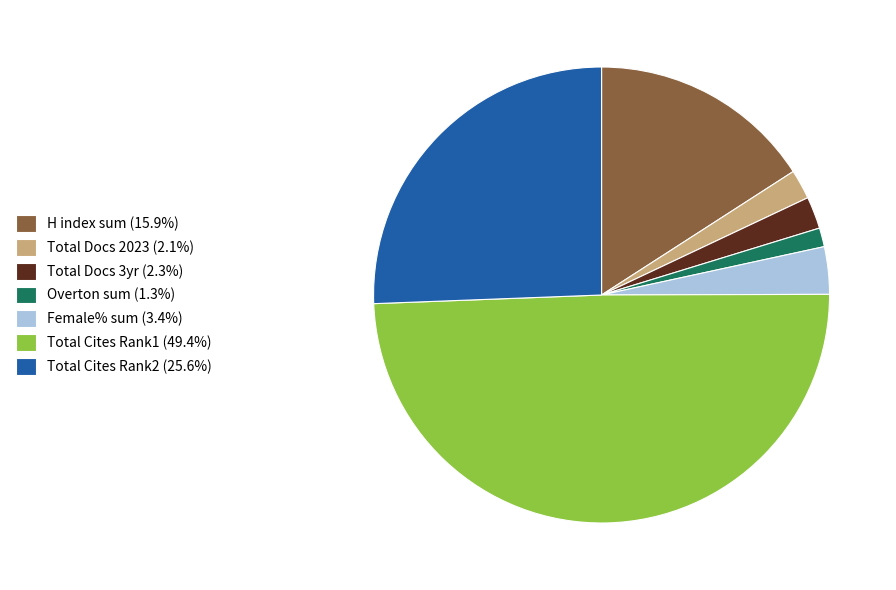

Approximately how many times larger is the value at Overton sum (1.3%) compared to Female% sum (3.4%)?

0.4